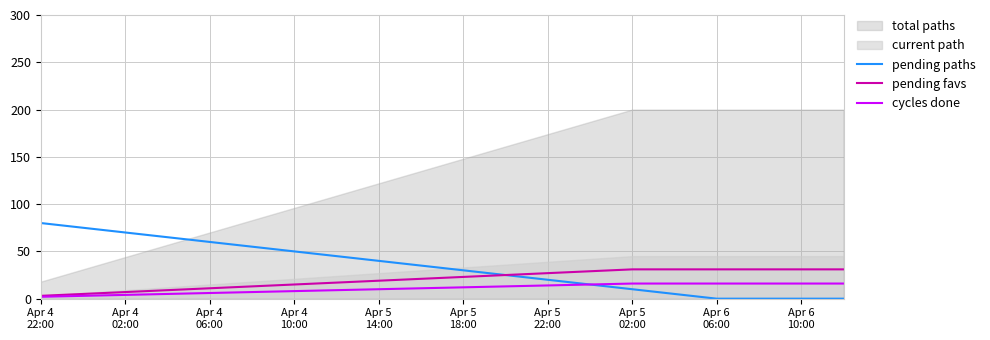

What is the maximum value for cycles done?

16